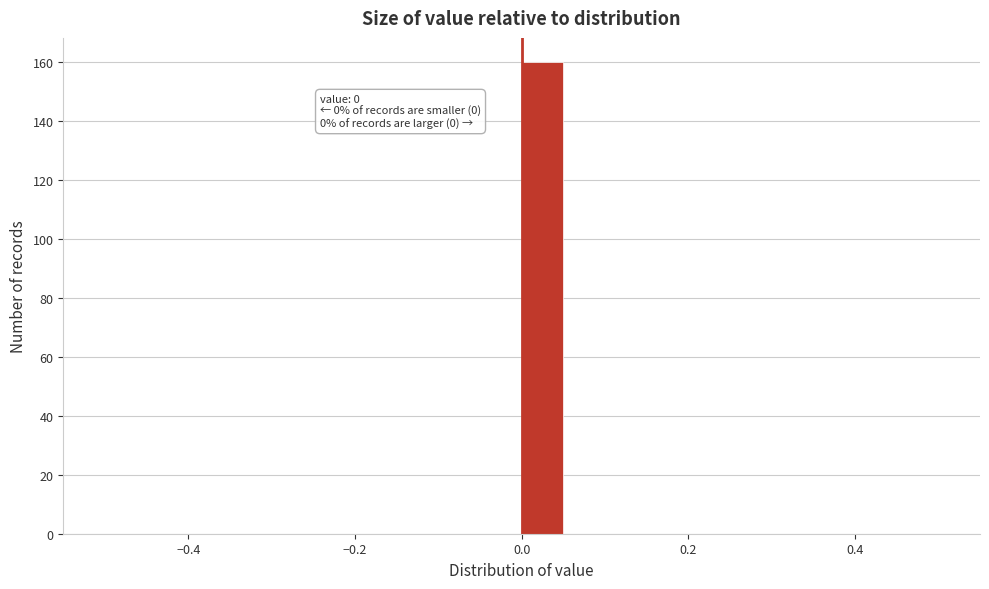

Around what value on the x-axis is the tallest bar? Give the approximate position of its centre, as read against the axis.

0.02